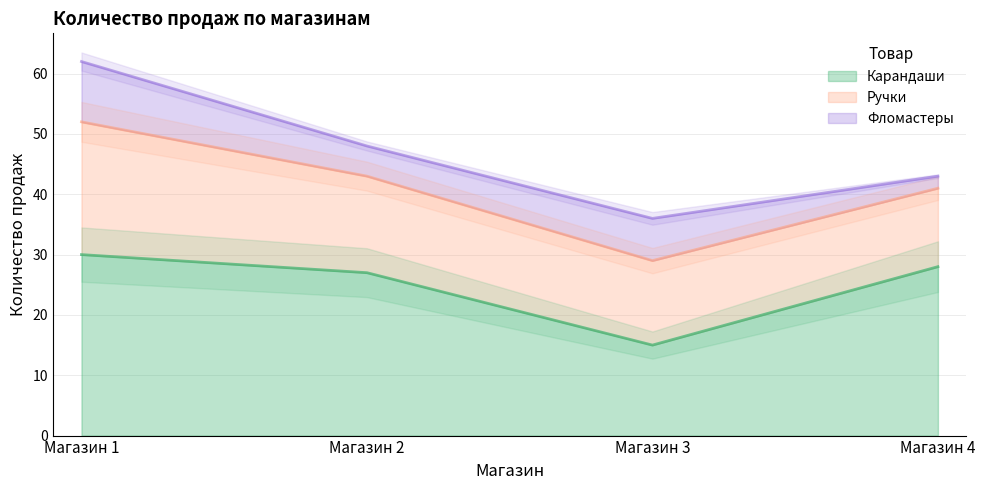

In Фломастеры, how many points are higher than both neighbors (excluding endpoints)?

1